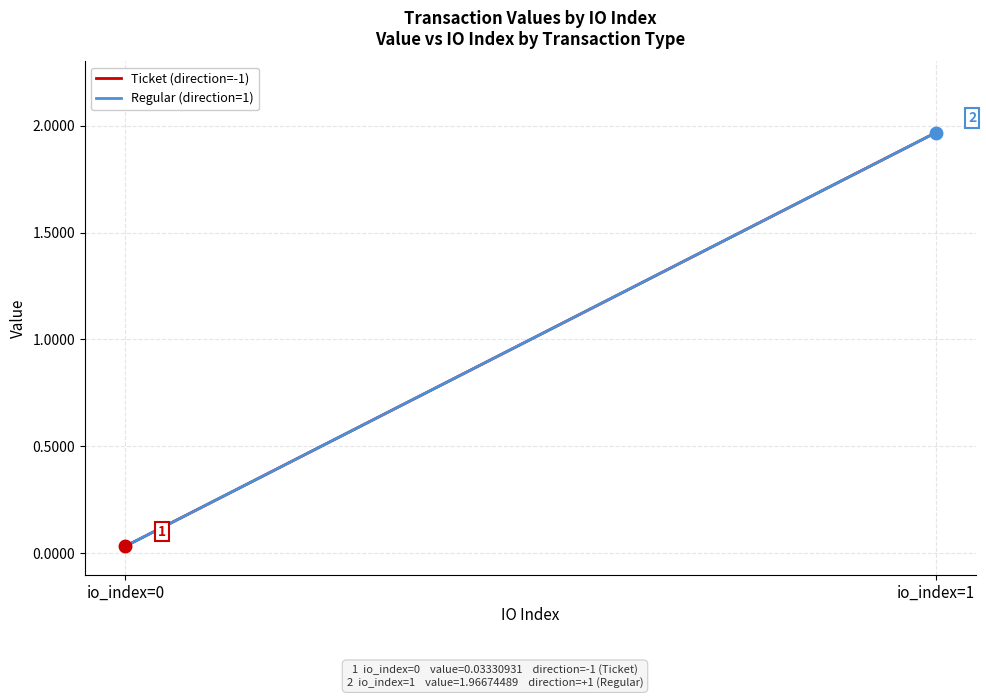

How many values in the Regular (direction=1) series are below 1?

1